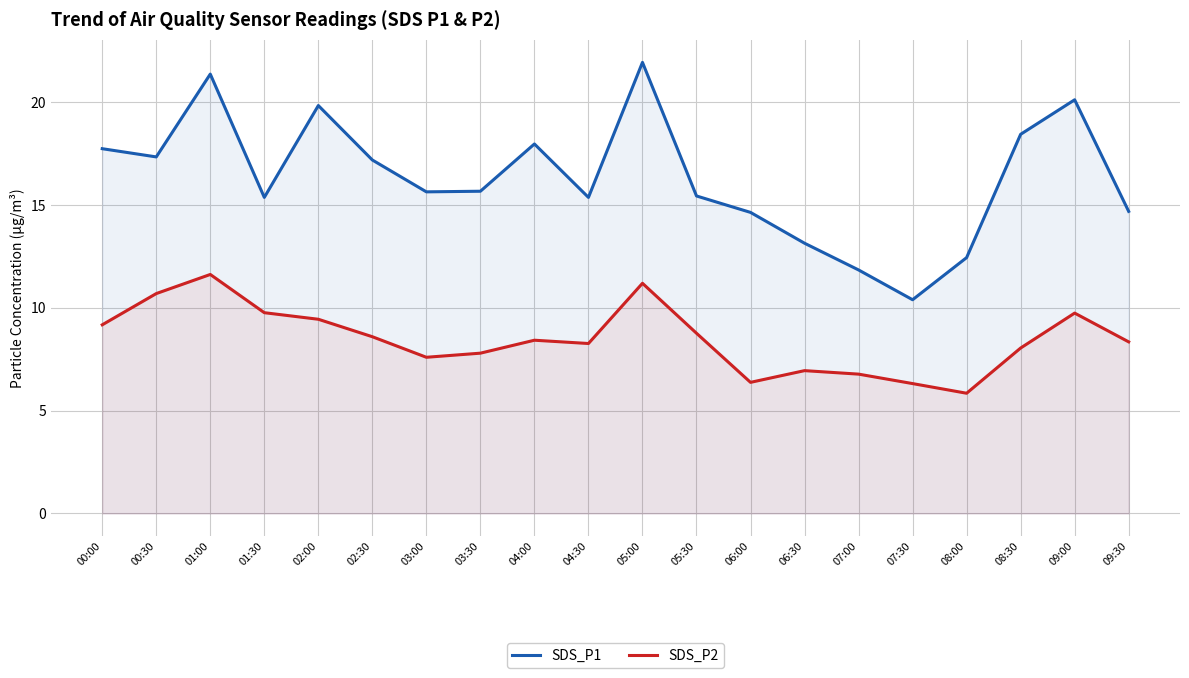

What value does the SDS_P1 series have at 01:00?

21.4